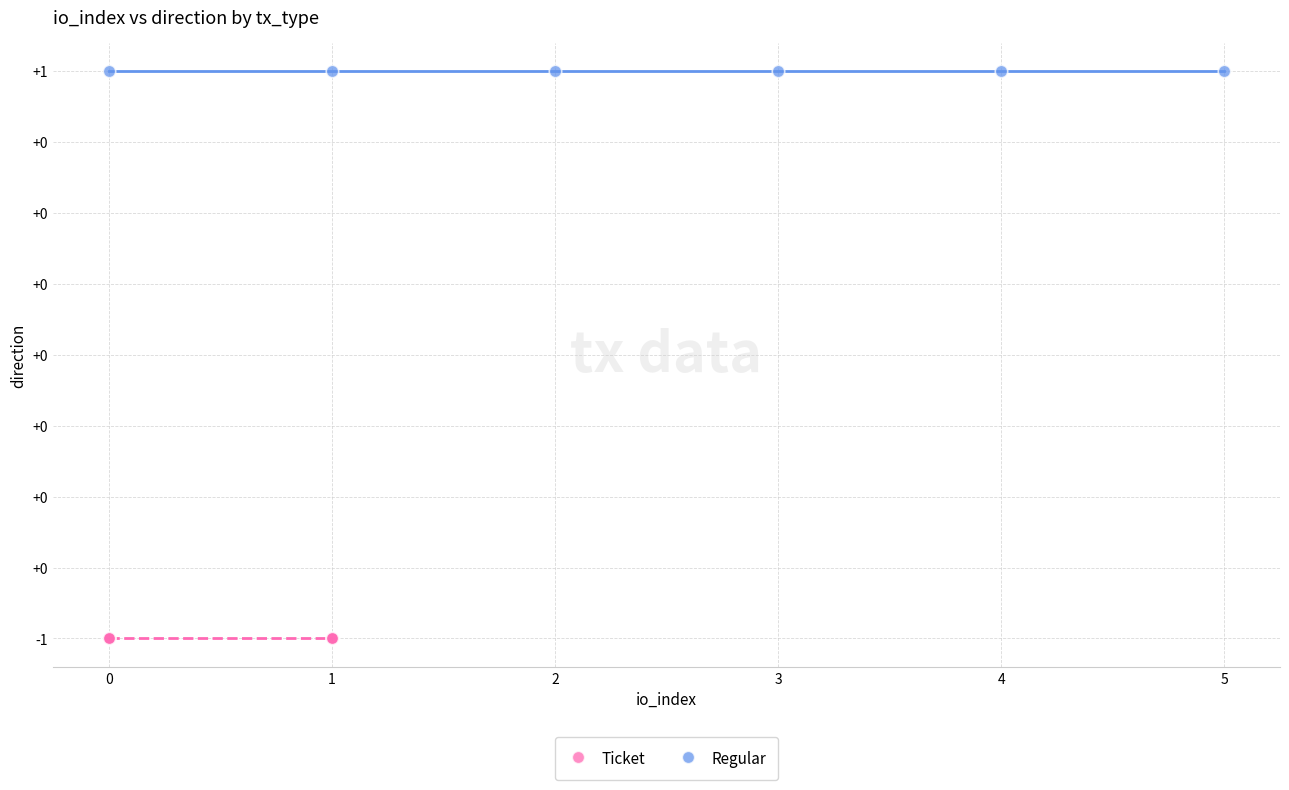

What are all the series names shown in the legend?

Ticket, Regular